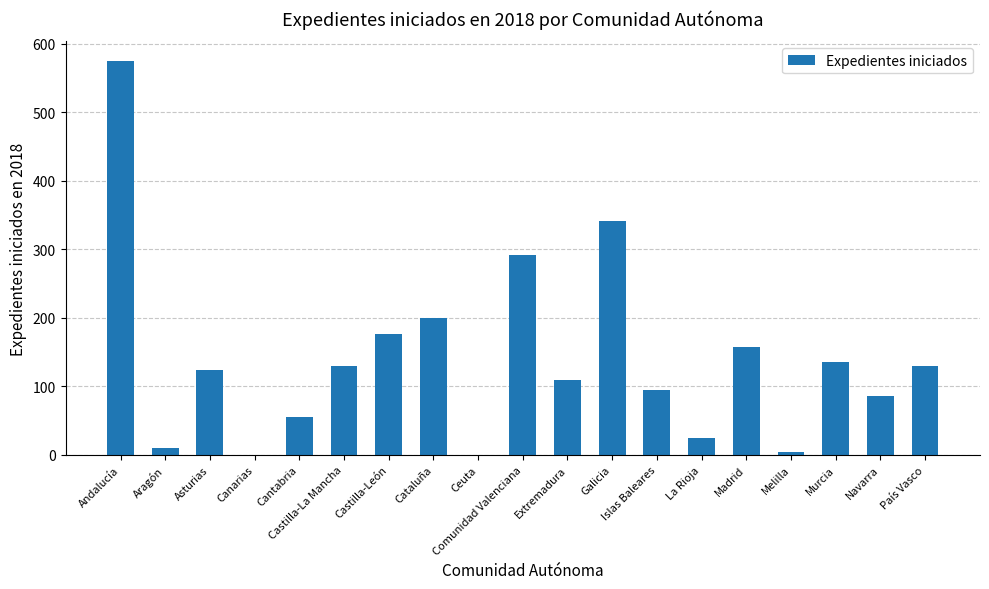

The chart shows a value of 66 at Castilla-La Mancha. True or false?

False